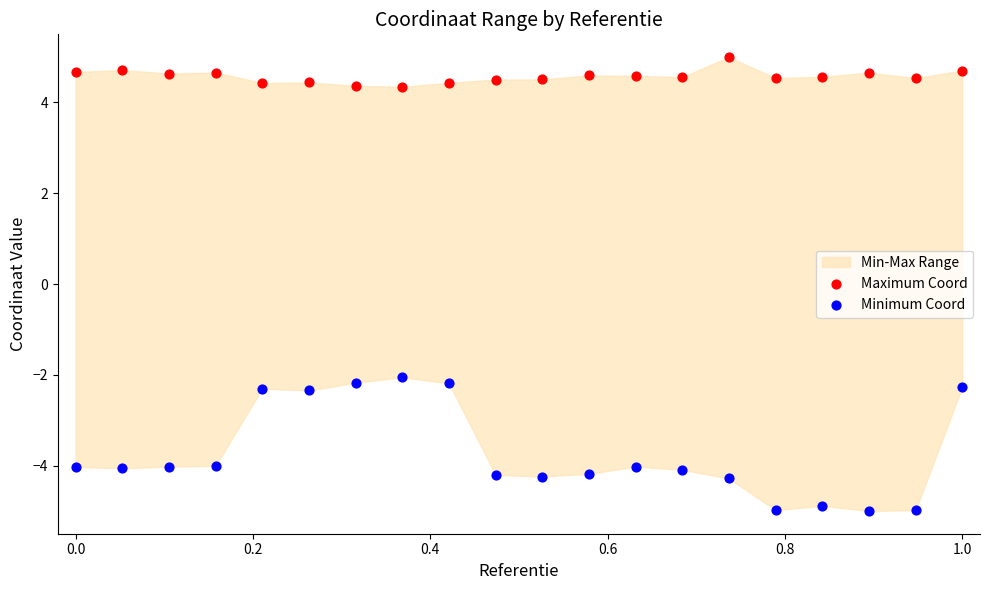

Across all series, what Y value is closest to 0?

-2.1